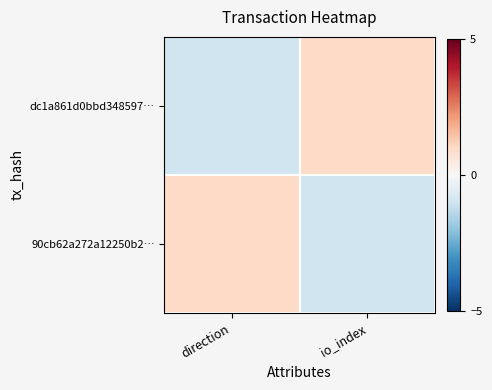

Reading left to right, list all the values displayed in this chart.

dc1a861d0bbd348597…: direction=-1	io_index=1
90cb62a272a12250b2…: direction=1	io_index=-1